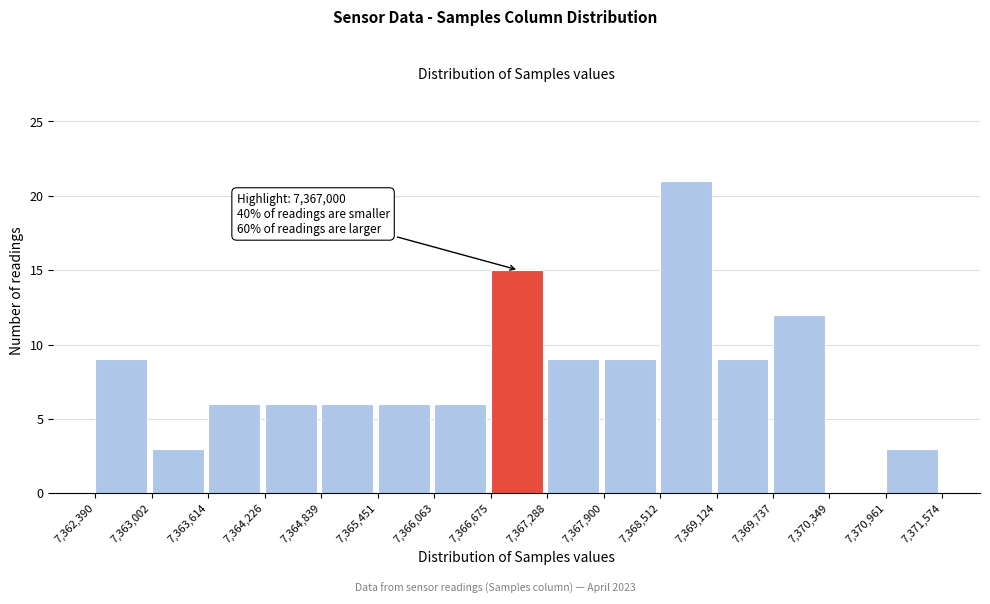

Over which range of the x-axis is the bar tallest?

7,368,512 to 7,369,124